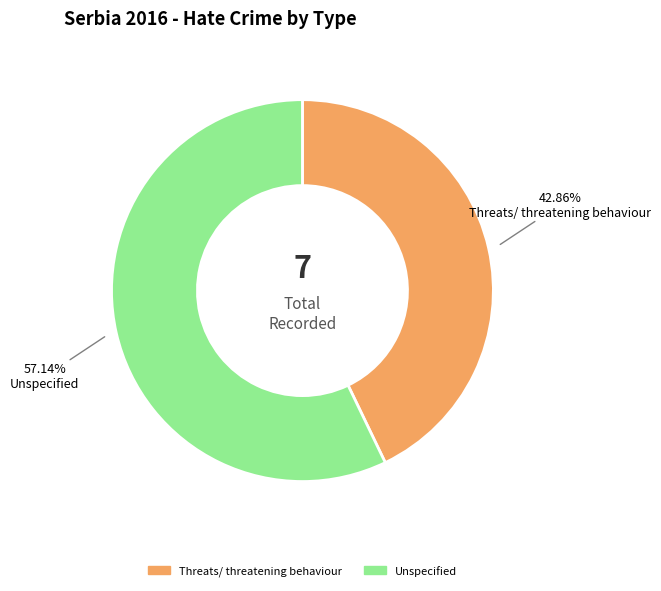

What is the total percentage of Unspecified and Threats/ threatening behaviour?

100.0%